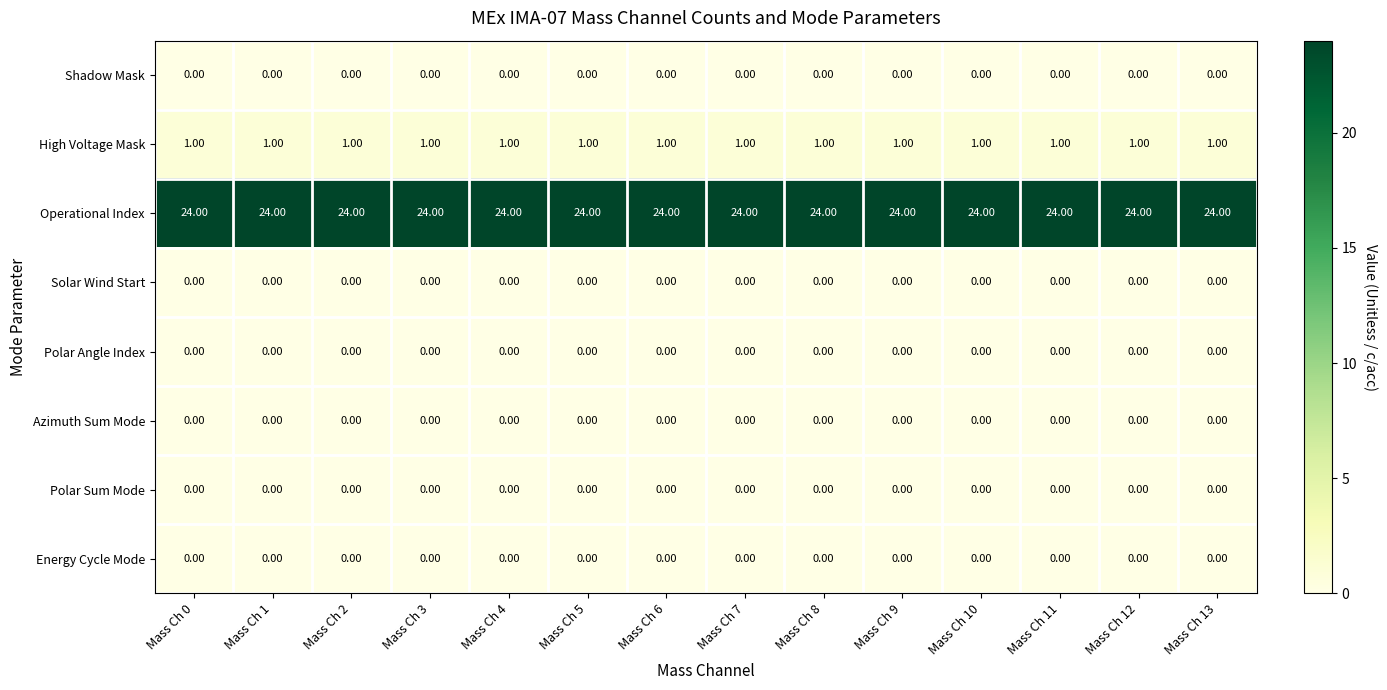

What is the spread (max minus min) of values at Mass Ch 1?

24